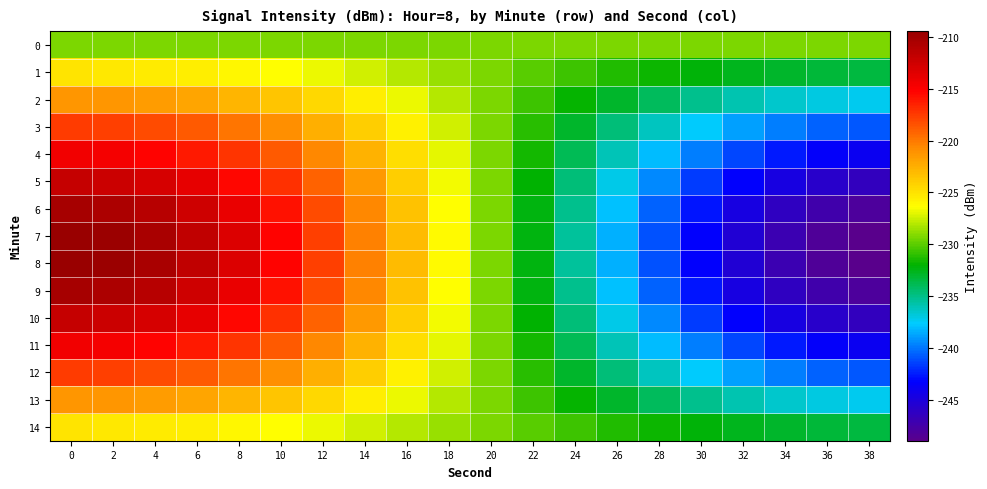

Between 6 and 30, which series saw the biggest shift?

7